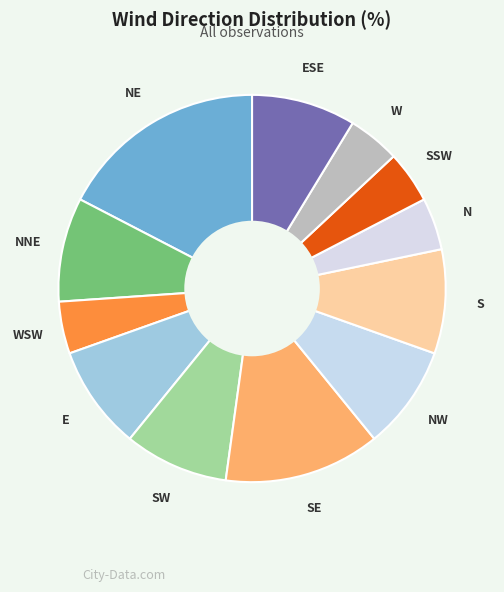

True or false: NNE accounts for 22% of the total.

False